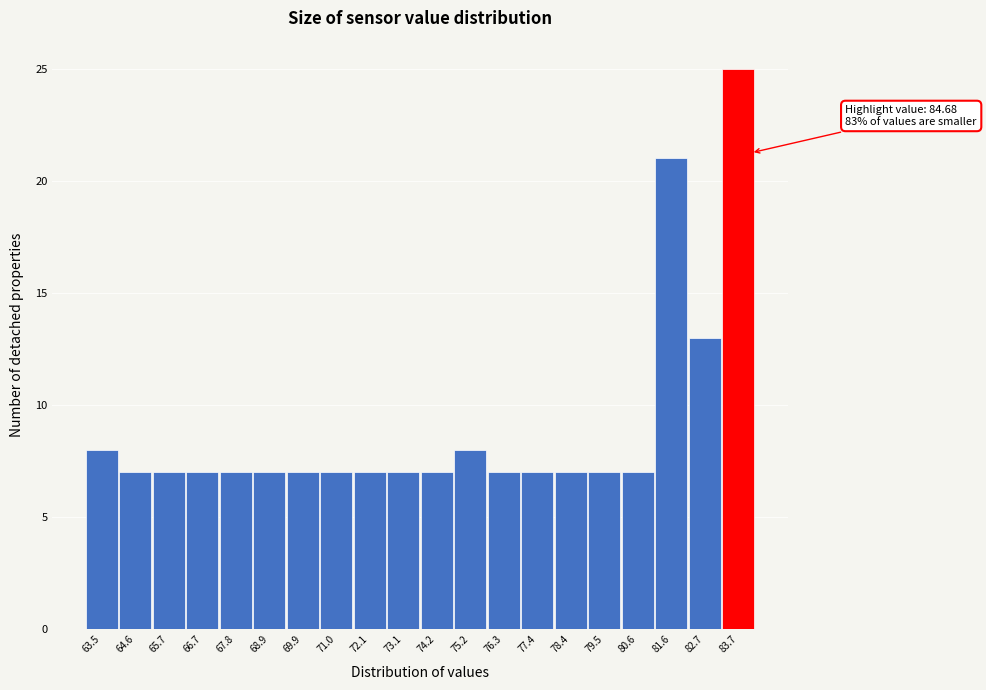

Reading left to right, what are all the values shown in this chart?

63.5=8	64.6=7	65.7=7	66.7=7	67.8=7	68.9=7	69.9=7	71.0=7	72.1=7	73.1=7	74.2=7	75.2=8	76.3=7	77.4=7	78.4=7	79.5=7	80.6=7	81.6=21	82.7=13	83.7=25